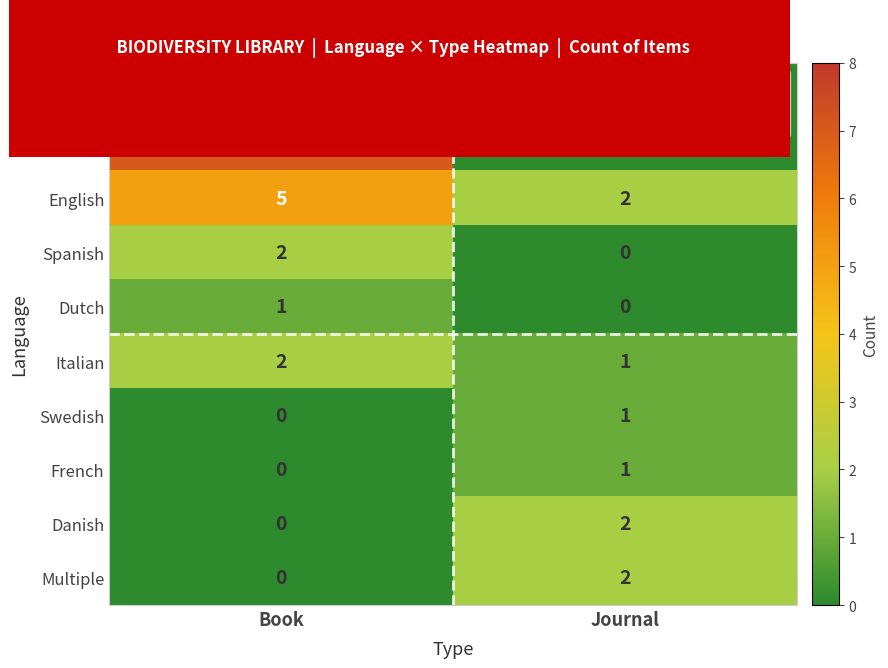

At which category is the sum across all series the highest?

Book